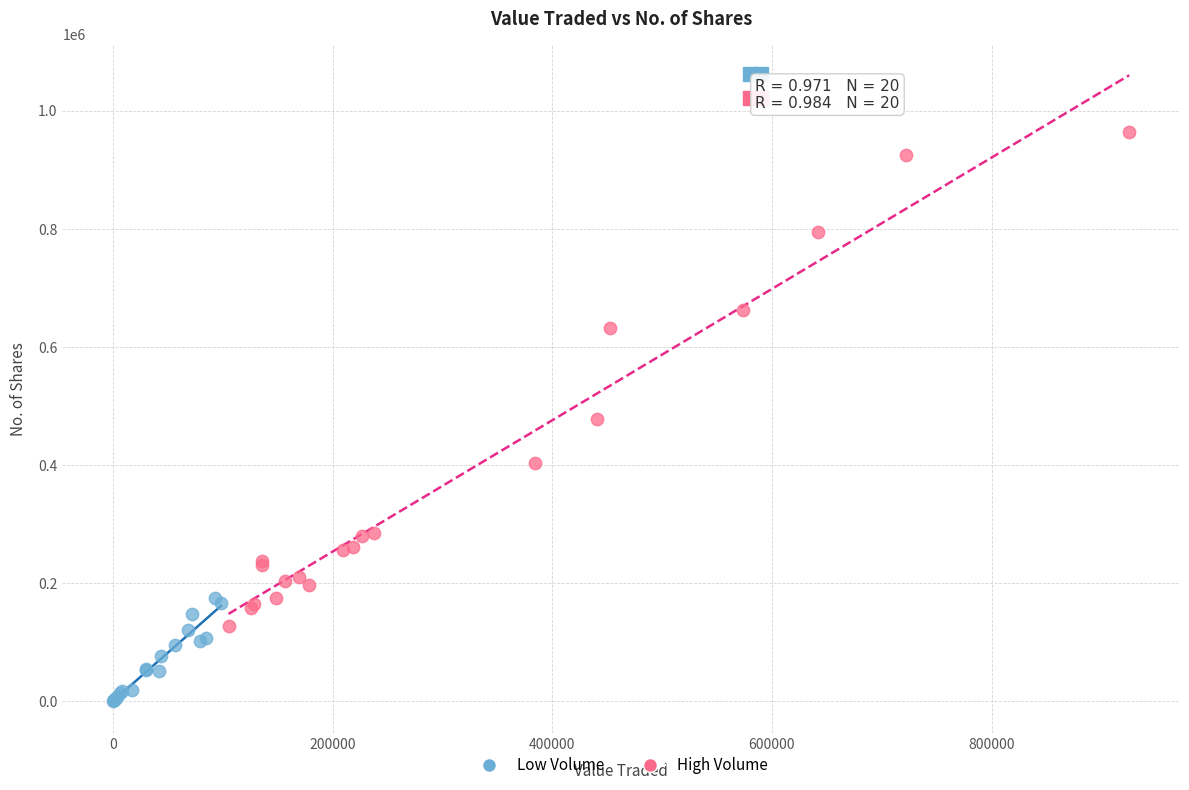

Which series reaches the maximum Y coordinate?

High Volume